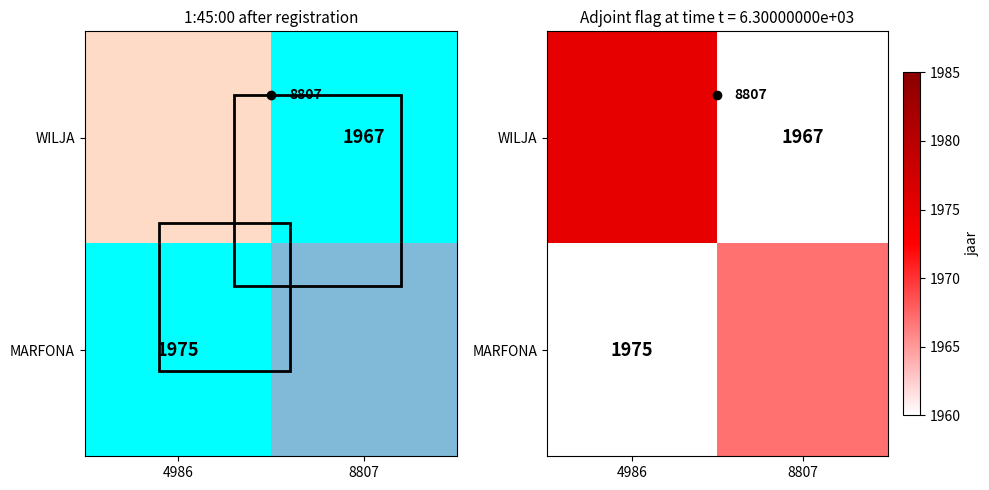

The value of WILJA at 4986 is 1975.0. True or false?

True